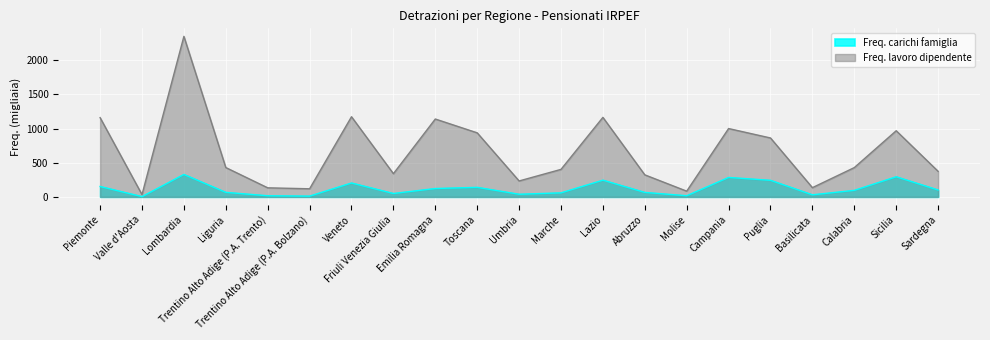

Which series has the widest spread of values?

Freq. lavoro dipendente